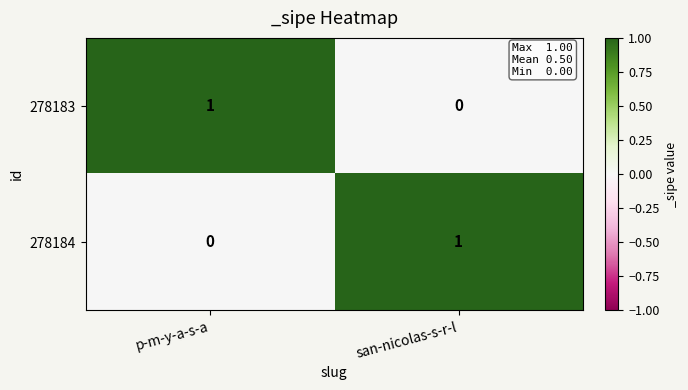

Reading left to right, transcribe all the data shown in this chart.

278183: 1	0
278184: 0	1